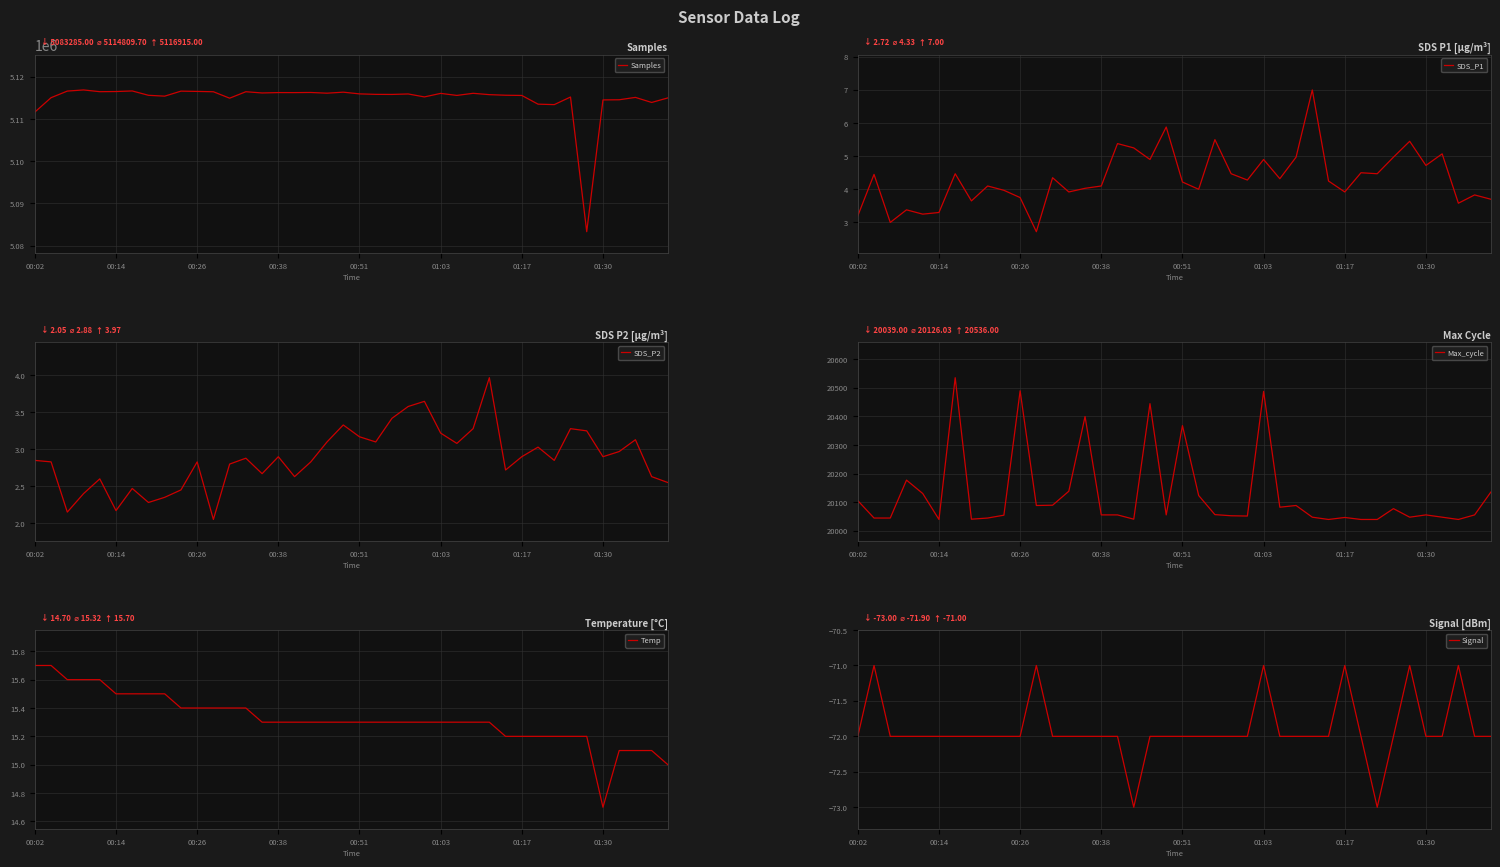

True or false: SDS_P2 and Max_cycle intersect in this chart.

False